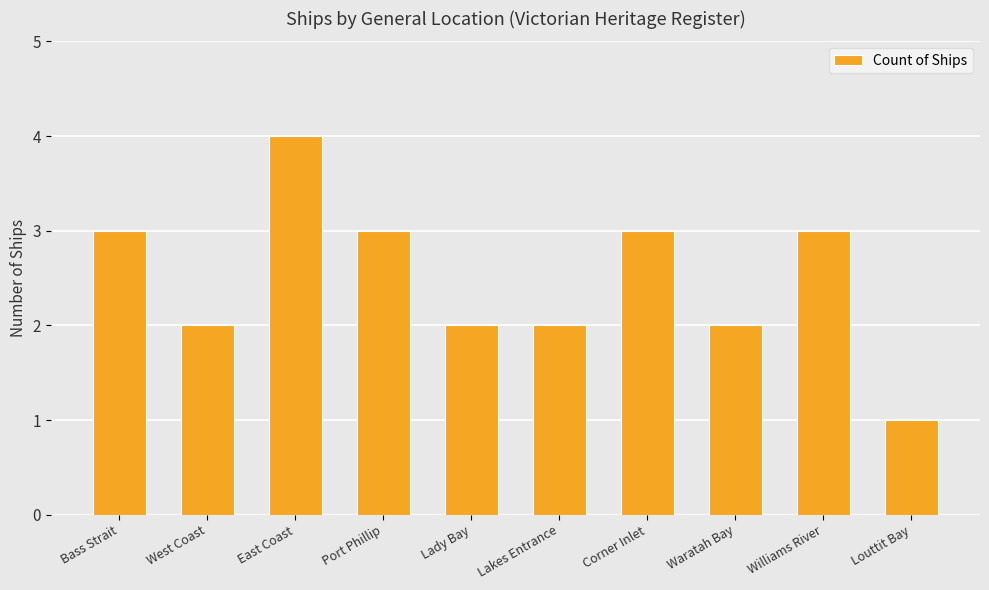

How many bars are there in total?

10